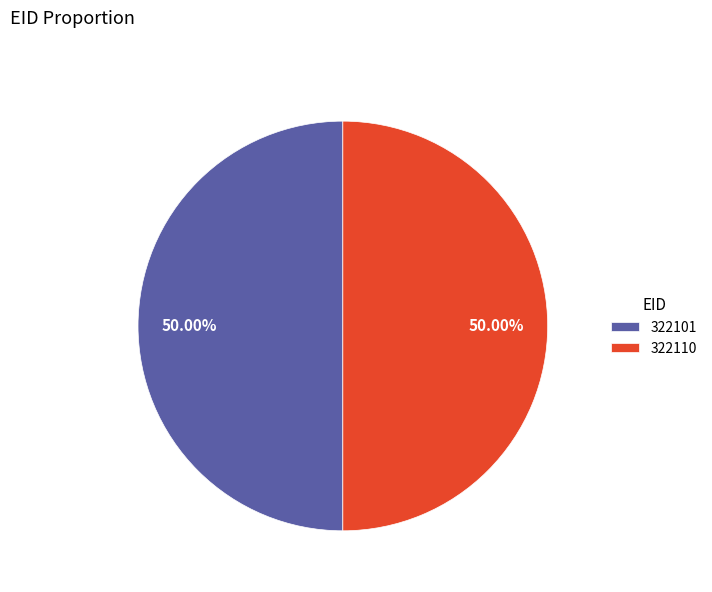

Is the sum of 322101 and 322110 greater than half?

Yes